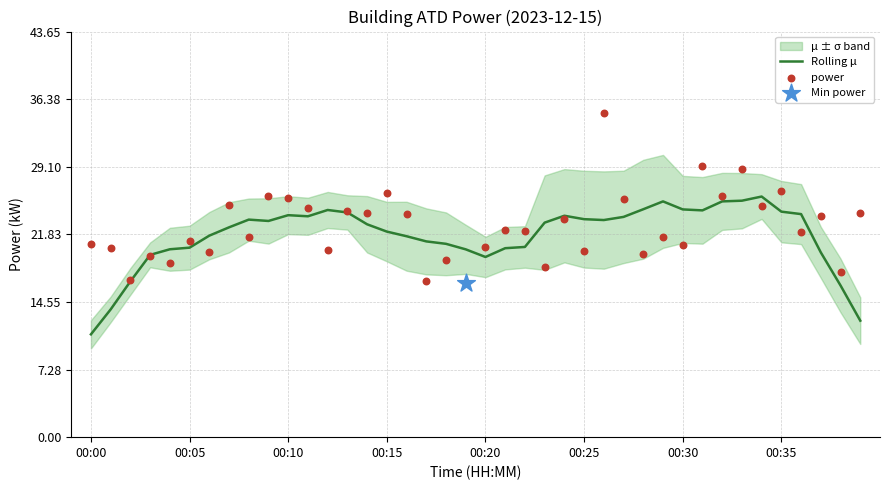

The value of Rolling μ at 00:30 is 37.7. True or false?

False